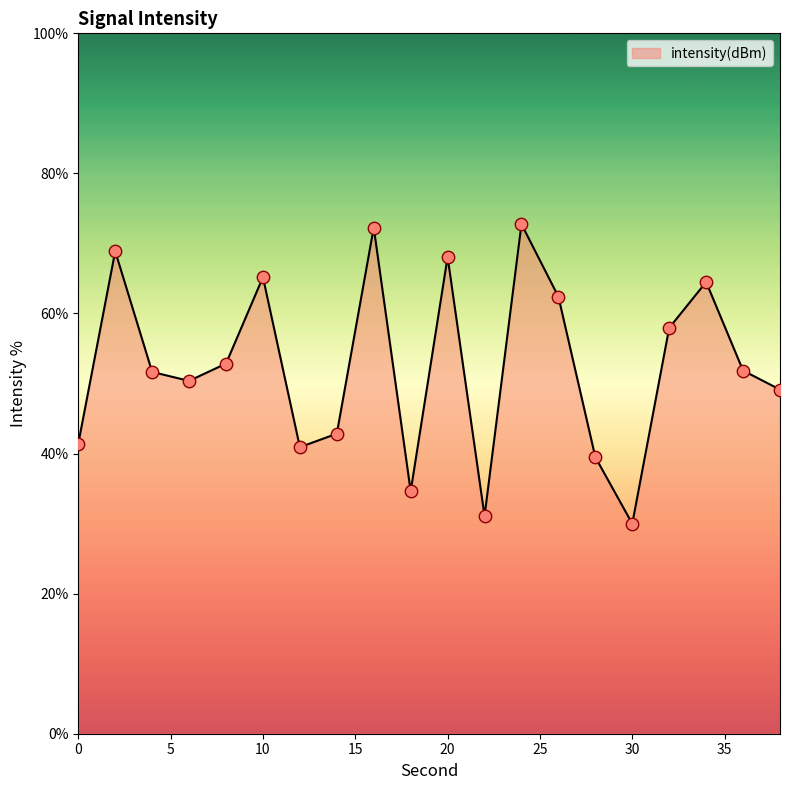

What is the smallest value displayed?

30.0